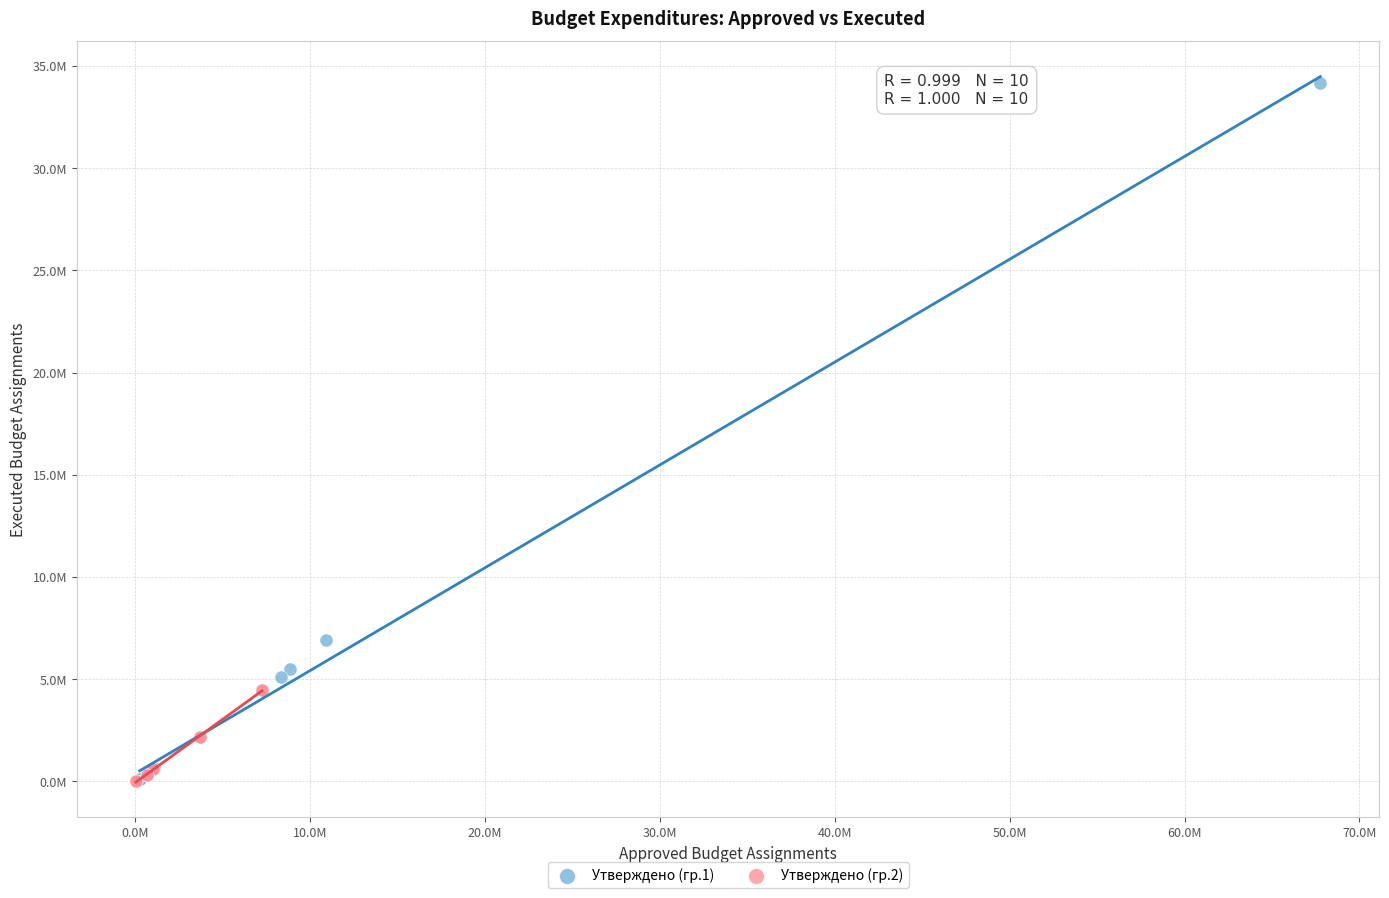

What are all the series names shown in the legend?

Утверждено (гр.1), Утверждено (гр.2)